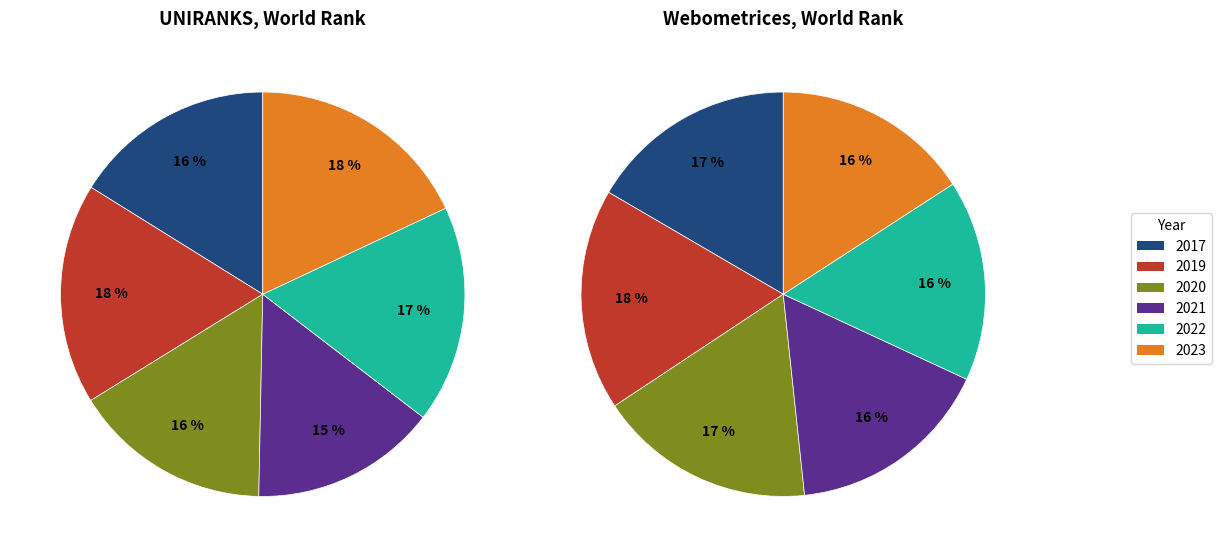

Which series has the largest range (max minus min)?

UNIRANKS